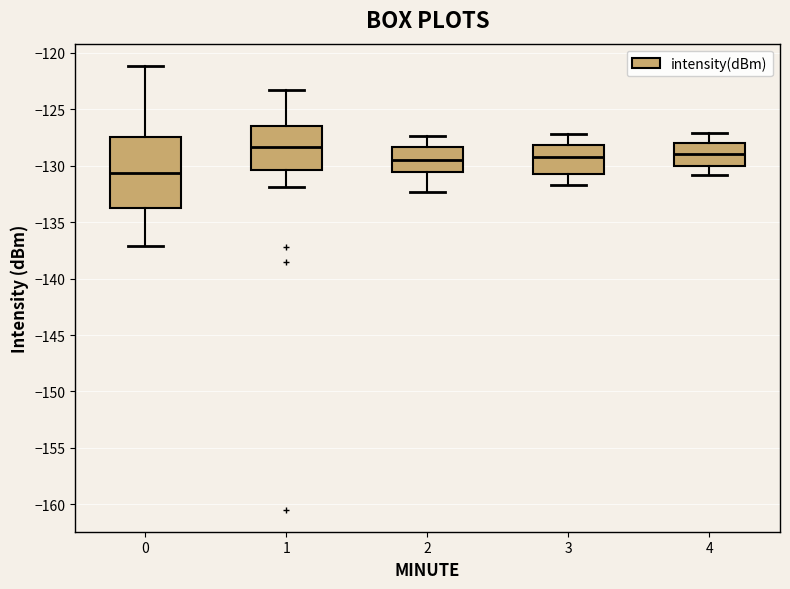

Which box's median line is the highest?

1